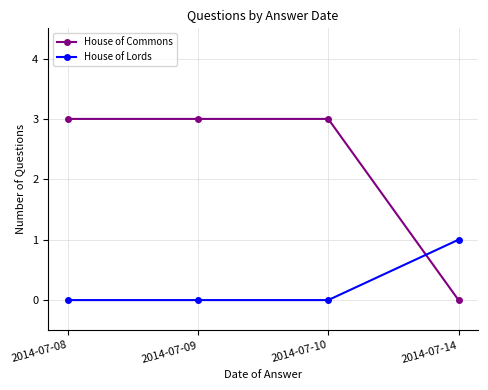

What is the value of the House of Commons point at the 3rd from the left?

3